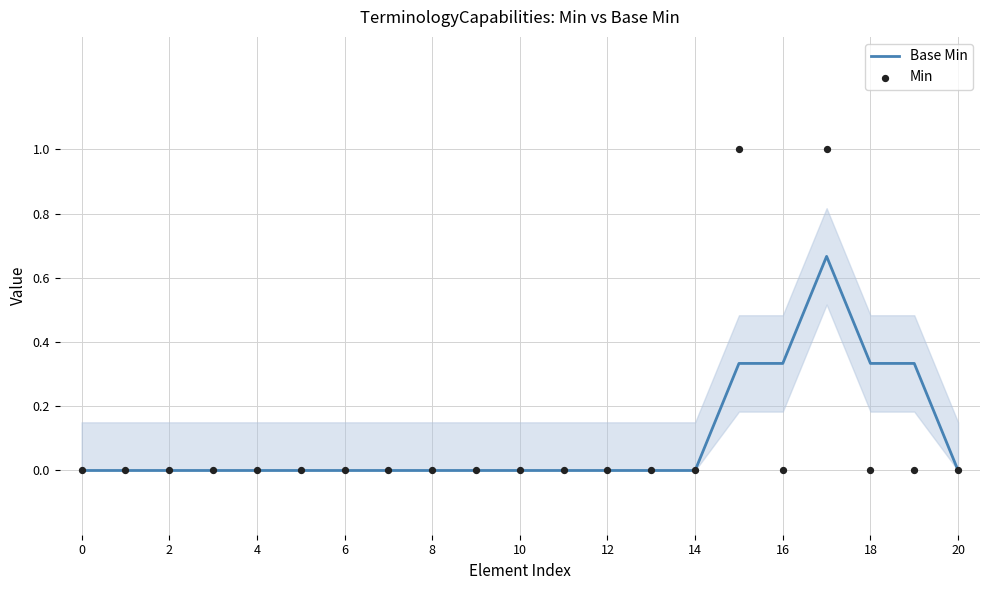

At which category is the sum across all series the highest?

17